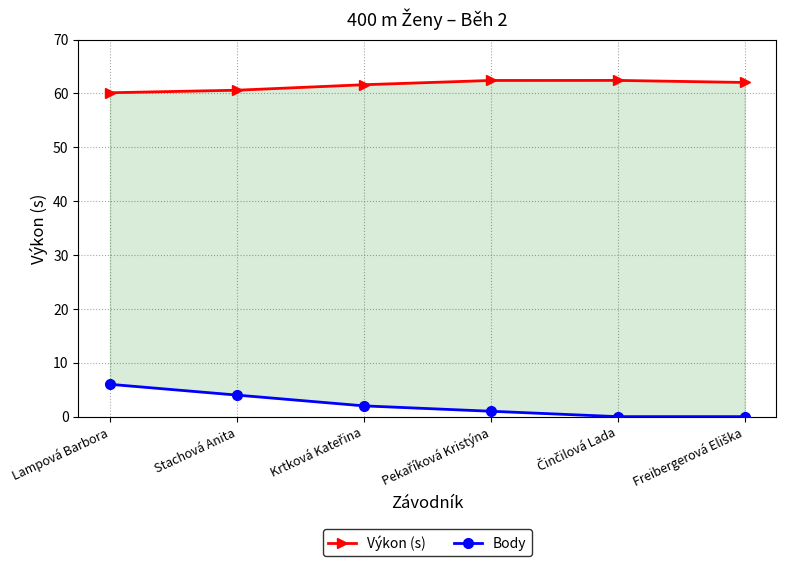

What is the value of the Výkon (s) point at the 4th from the left?

62.4